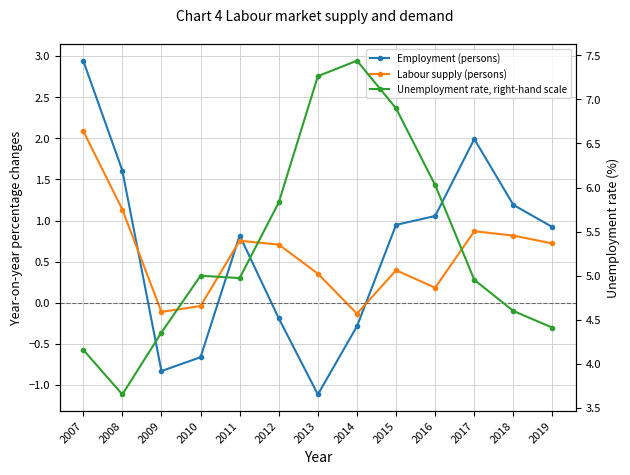

True or false: Labour supply (persons) has more than 0 points higher than both neighbors.

True